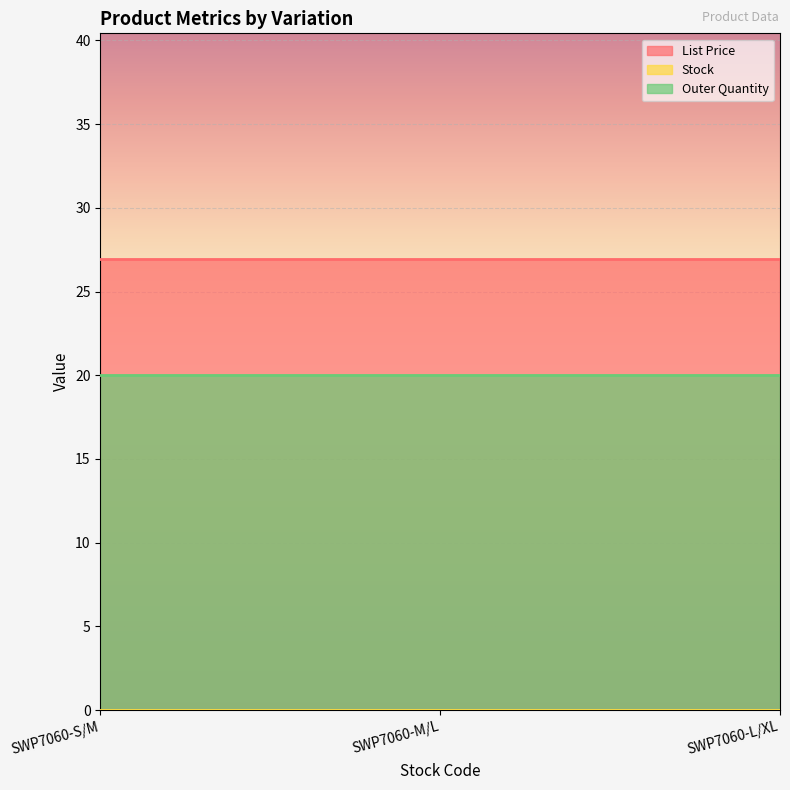

At which category does the chart reach its peak across all series?

SWP7060-S/M